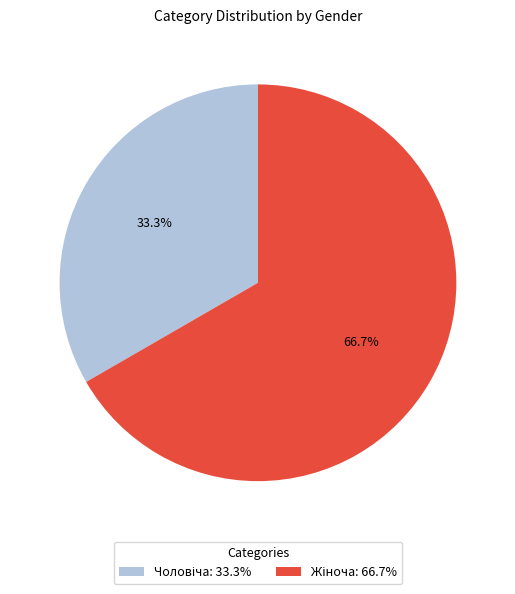

Does any single category account for the majority?

Yes